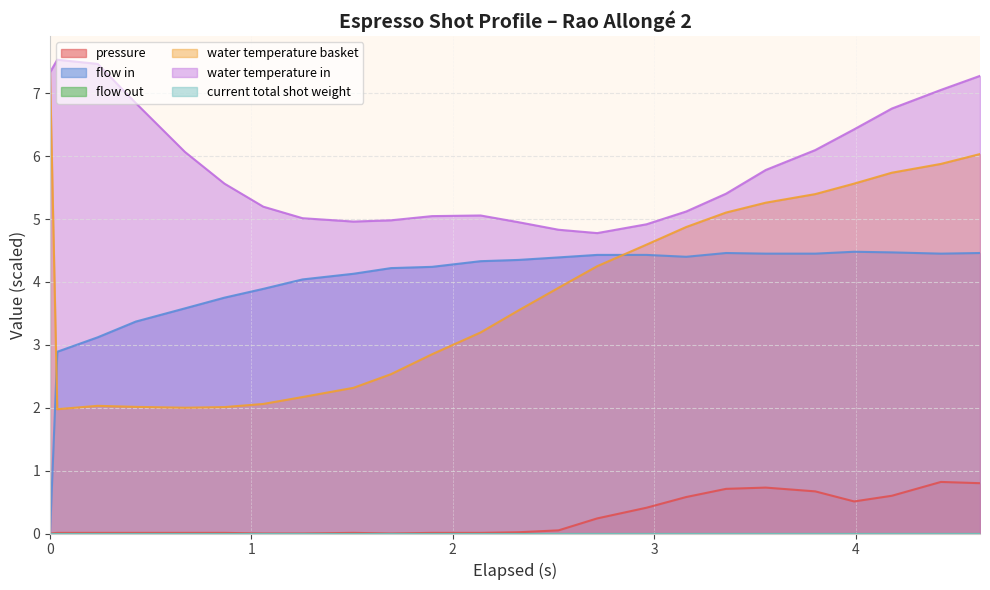

Which series changed the most between 0.036 and 2.962?

water_temperature_basket